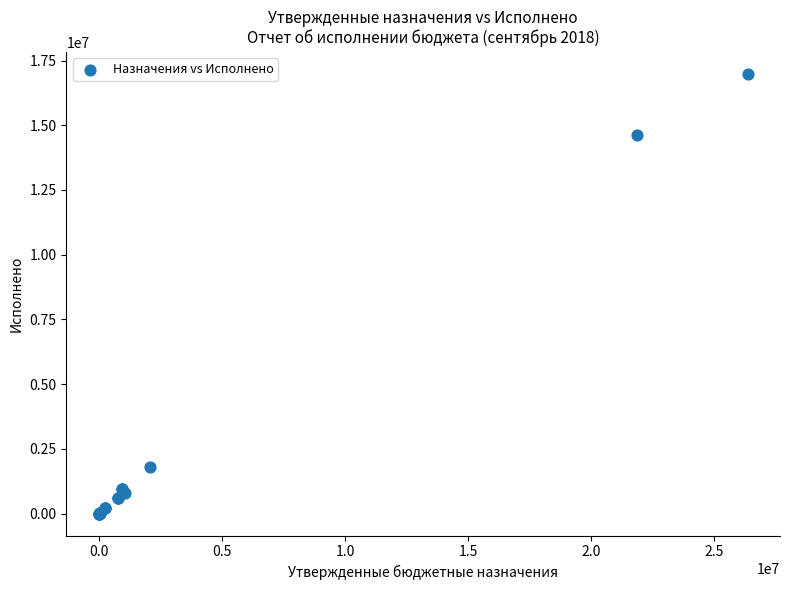

What Y value in the scatter plot is closest to 8493649?

14621530.0